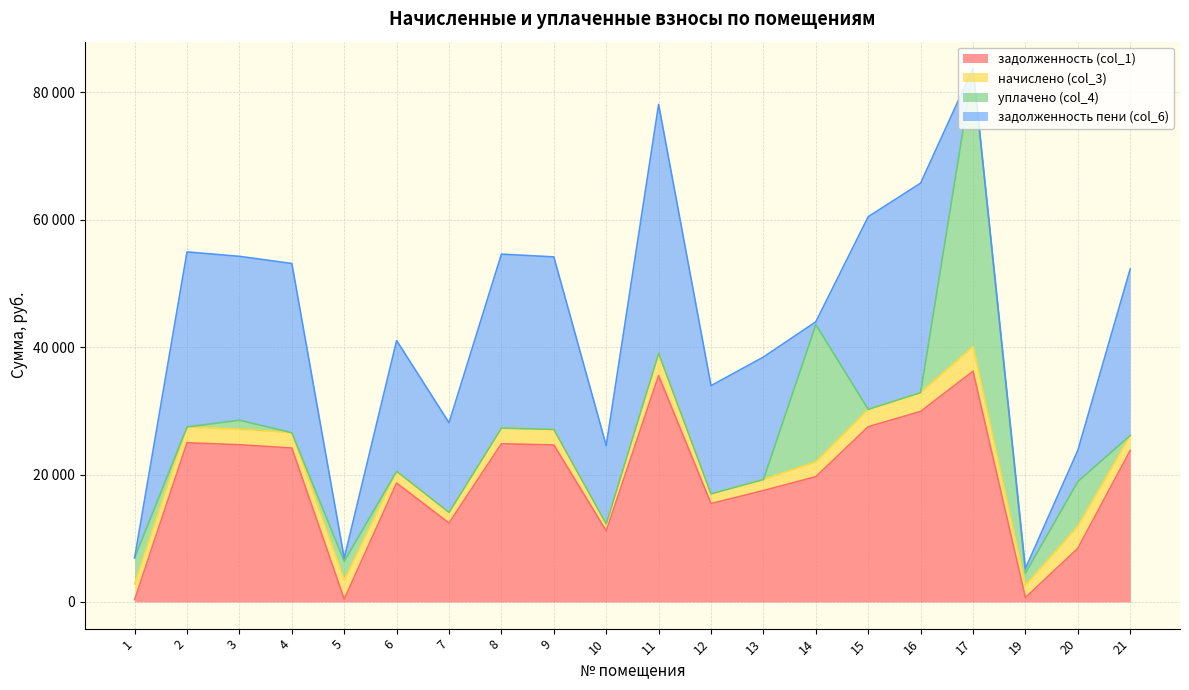

What is the maximum value shown in the chart?

43681.9